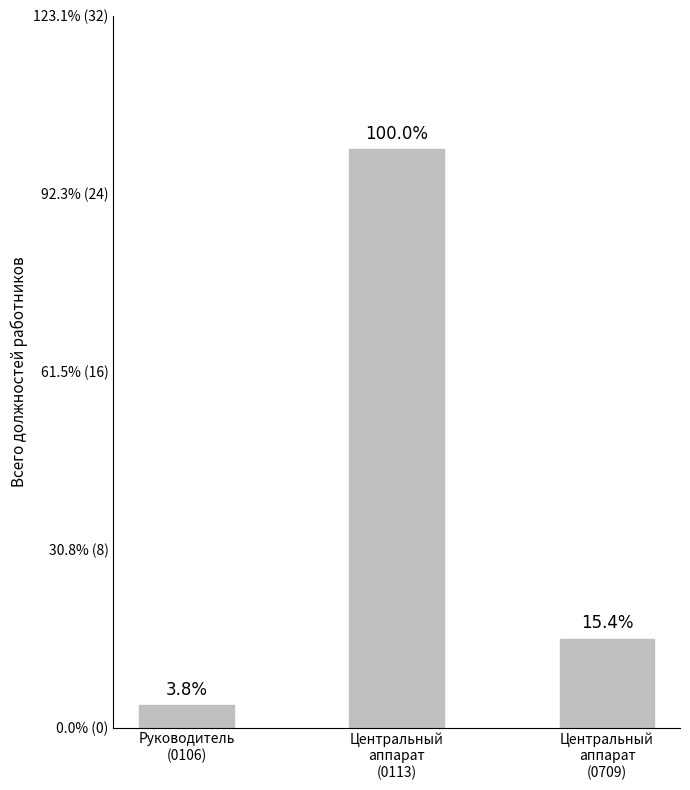

What is the value of the 3rd bar from the left?

4